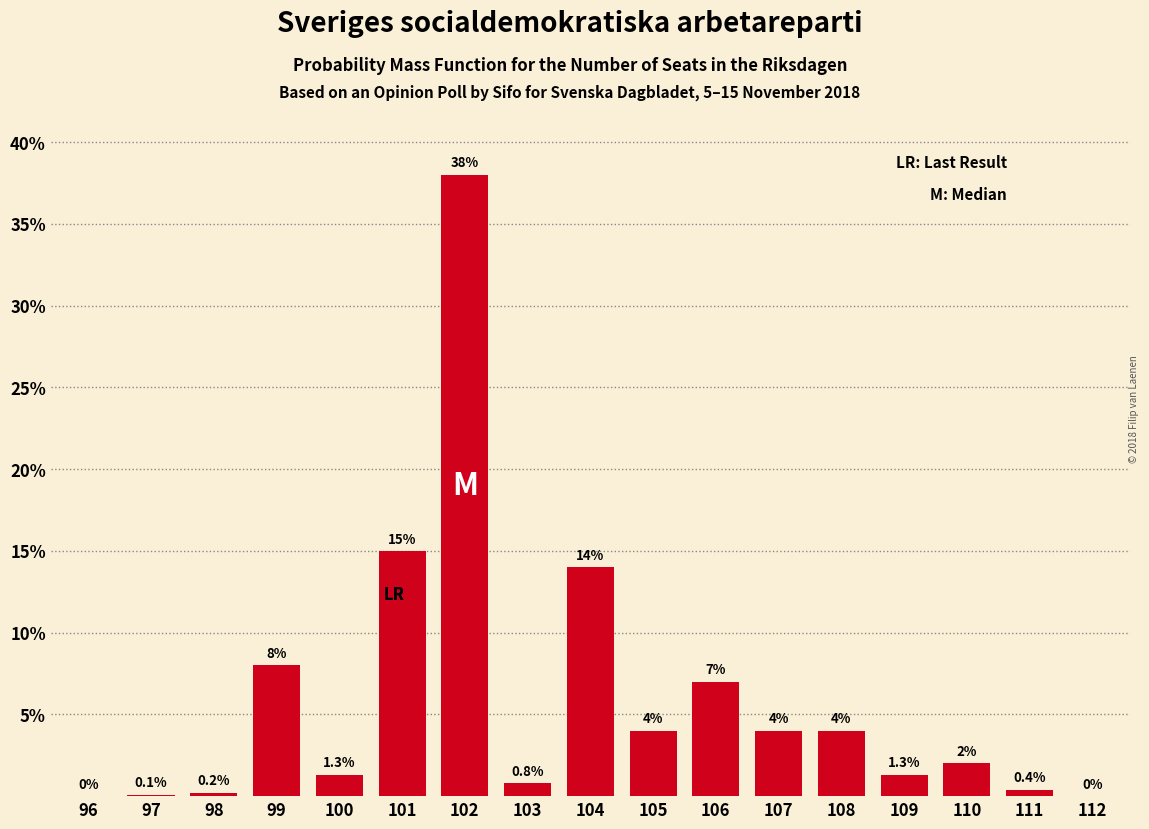

Reading left to right, extract all data points from this chart.

96=0.0	97=0.1	98=0.2	99=8.0	100=1.3	101=15.0	102=38.0	103=0.8	104=14.0	105=4.0	106=7.0	107=4.0	108=4.0	109=1.3	110=2.0	111=0.4	112=0.0